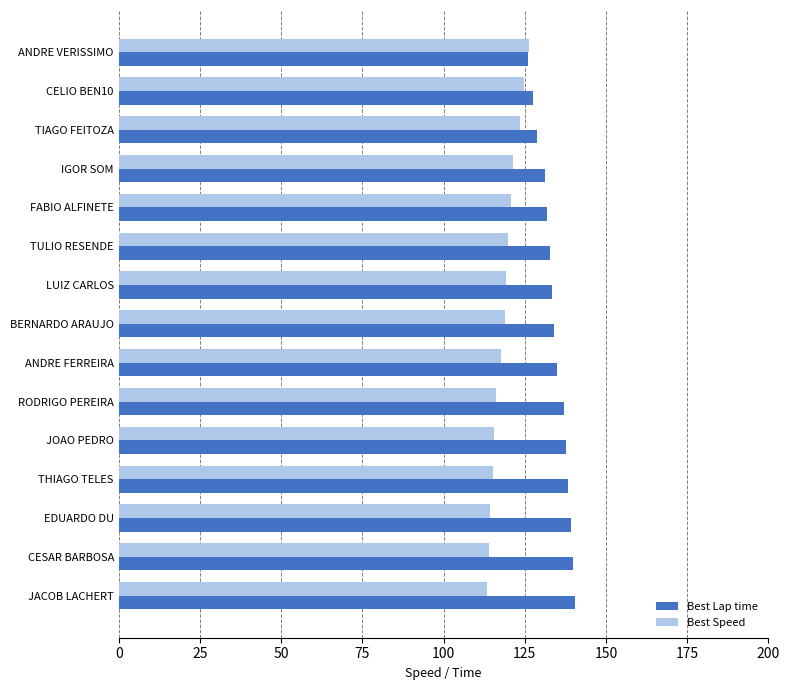

What is the sum of the Best Speed values at RODRIGO PEREIRA and BERNARDO ARAUJO?

234.8